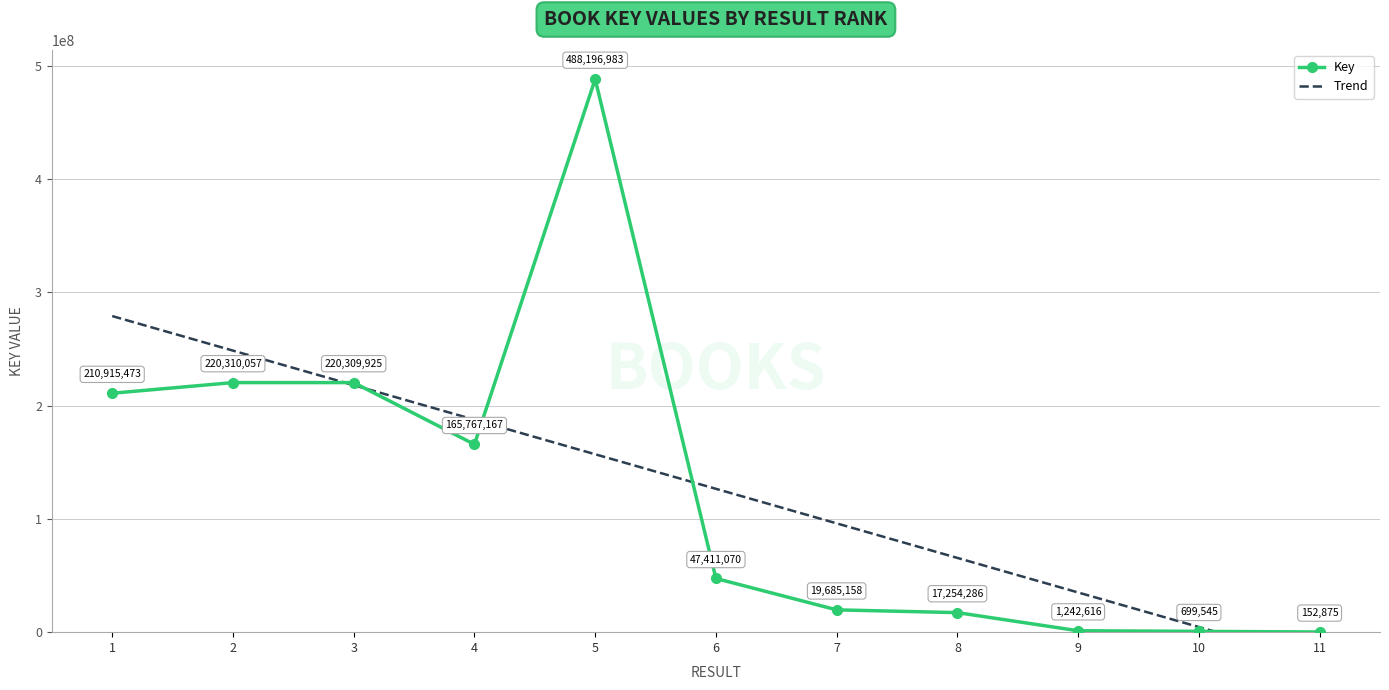

Reading left to right, transcribe all the data shown in this chart.

Key: 210915473.0	220310057.0	220309925.0	165767167.0	488196983.0	47411070.0	19685158.0	17254286.0	1242616.0	699545.0	152875.0
Trend: 279040221.0	248540270.5	218040320.1	187540369.6	157040419.1	126540468.6	96040518.2	65540567.7	35040617.2	4540666.7	-25959283.7